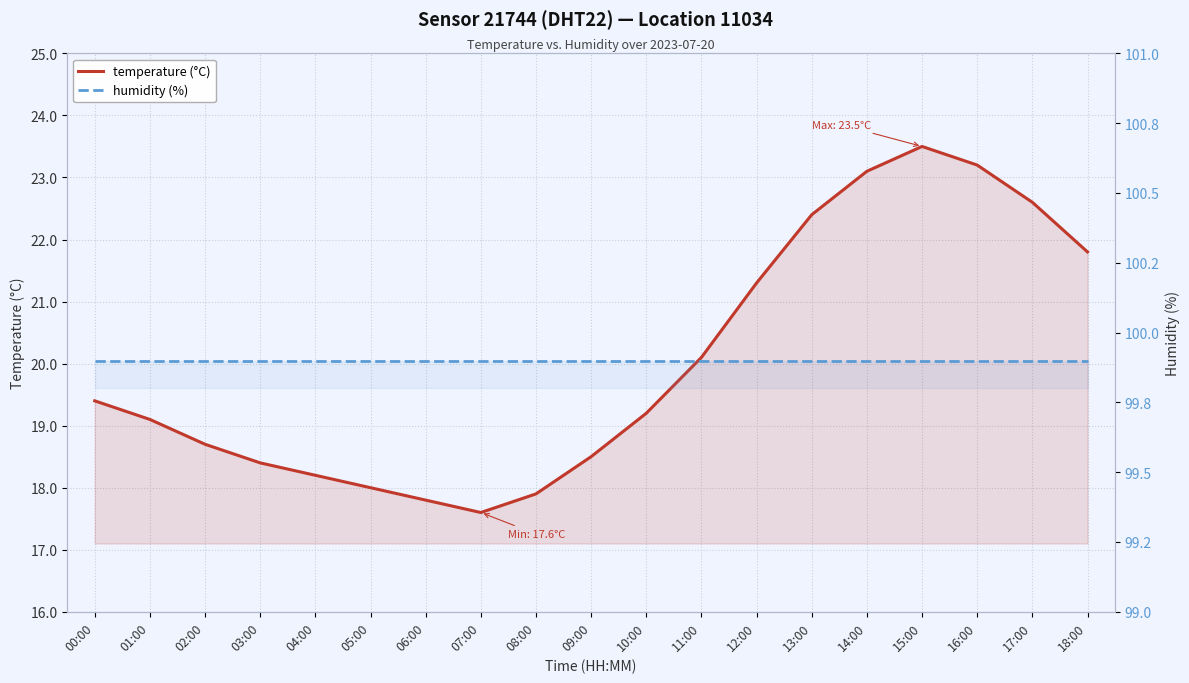

Reading left to right, extract all data points from this chart.

temperature (°C): 00:00=19.4	01:00=19.1	02:00=18.7	03:00=18.4	04:00=18.2	05:00=18.0	06:00=17.8	07:00=17.6	08:00=17.9	09:00=18.5	10:00=19.2	11:00=20.1	12:00=21.3	13:00=22.4	14:00=23.1	15:00=23.5	16:00=23.2	17:00=22.6	18:00=21.8
humidity (%): 00:00=99.9	01:00=99.9	02:00=99.9	03:00=99.9	04:00=99.9	05:00=99.9	06:00=99.9	07:00=99.9	08:00=99.9	09:00=99.9	10:00=99.9	11:00=99.9	12:00=99.9	13:00=99.9	14:00=99.9	15:00=99.9	16:00=99.9	17:00=99.9	18:00=99.9